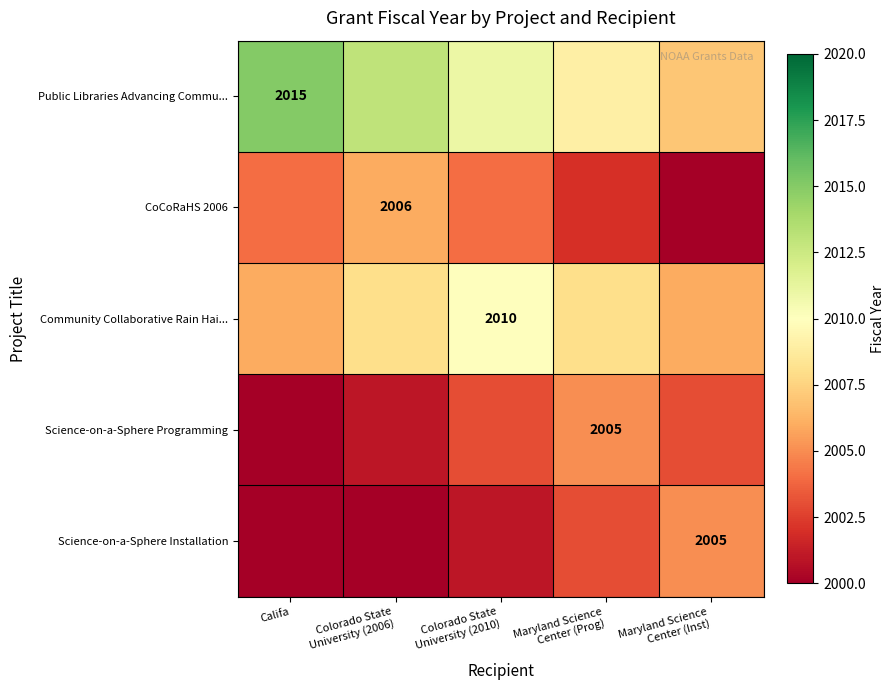

Which series has the largest range (max minus min)?

Public Libraries Advancing Commu...